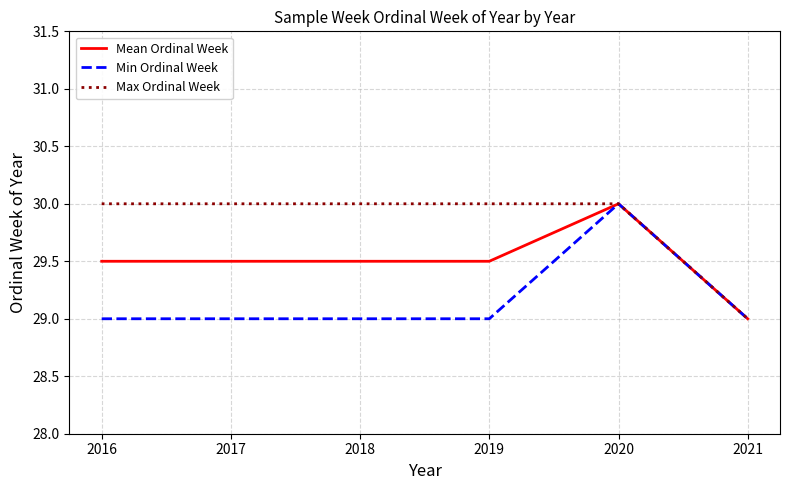

What is the difference between the highest and lowest values at 2019?

1.0